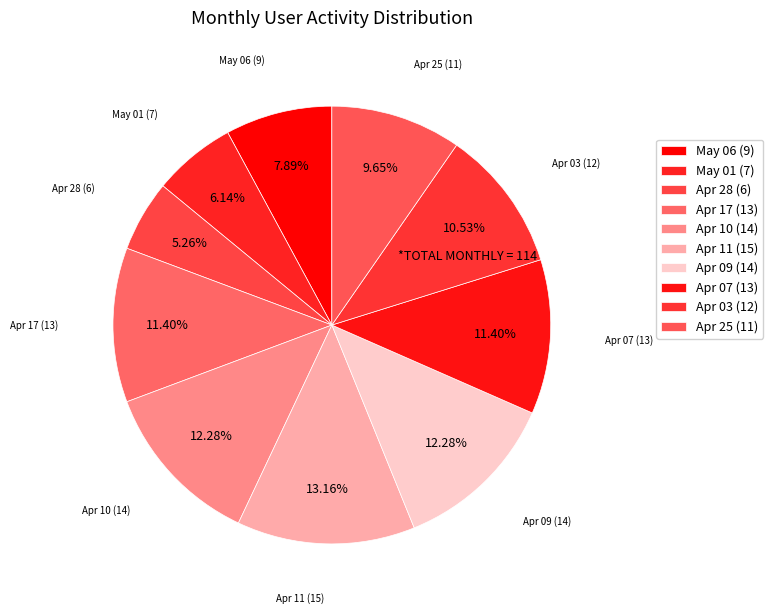

How many segments does this pie chart have?

10